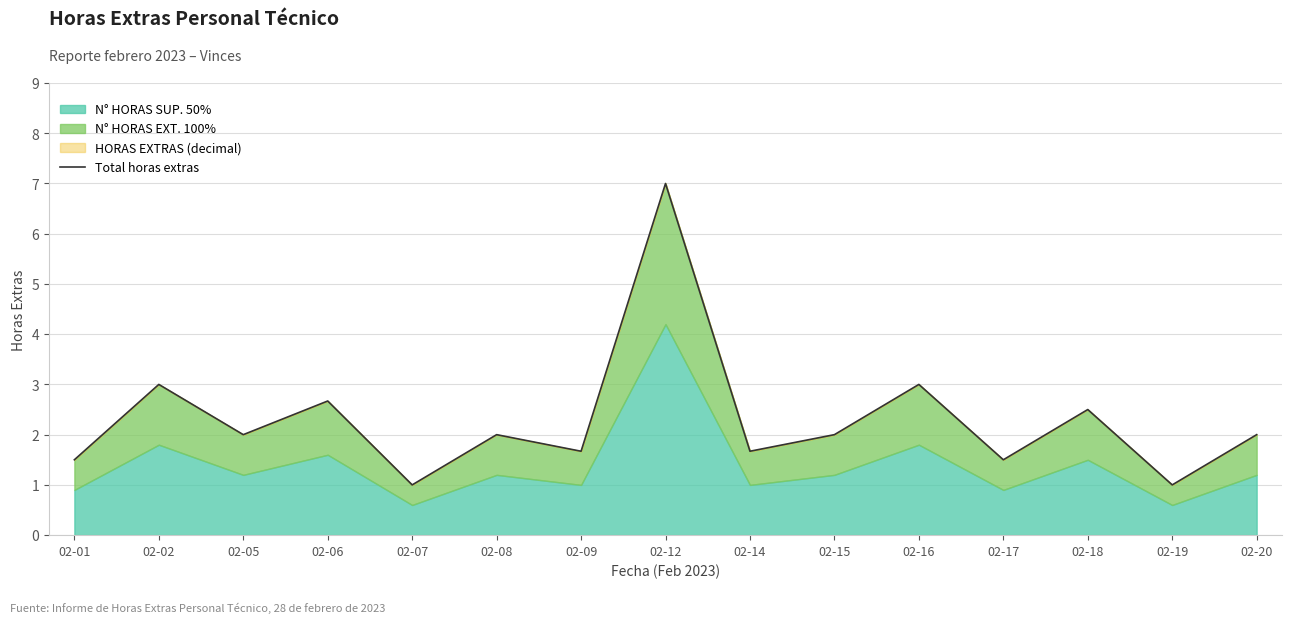

True or false: there are more than 0 points higher than both neighbors.

True